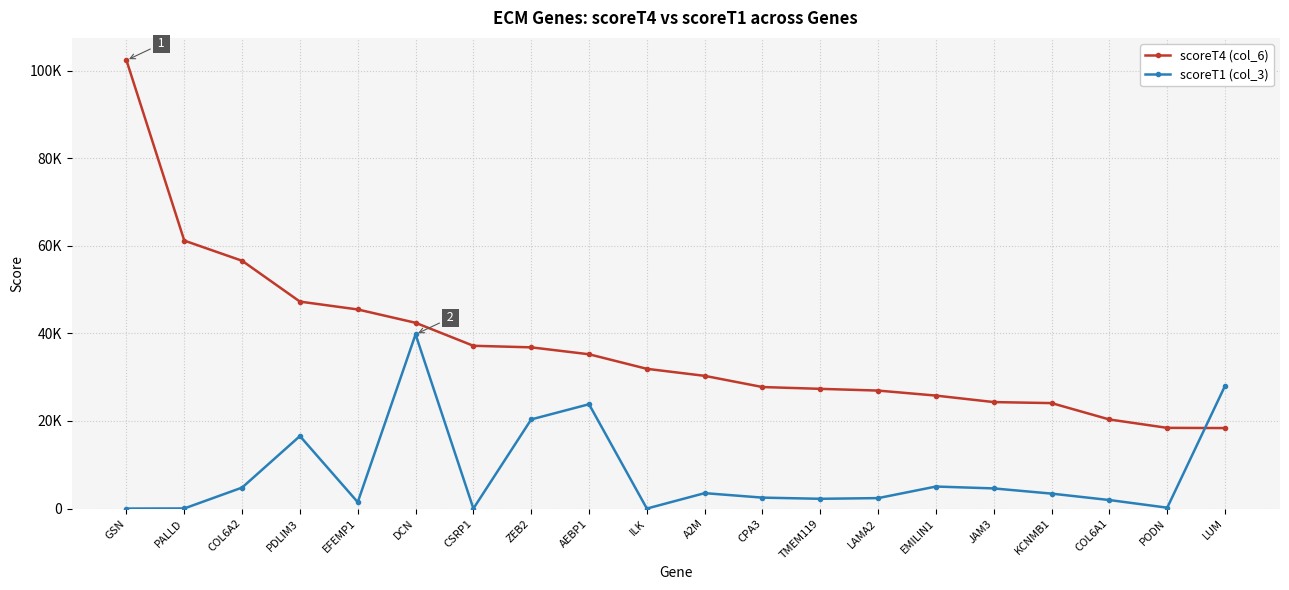

Does the chart have visible grid lines?

Yes